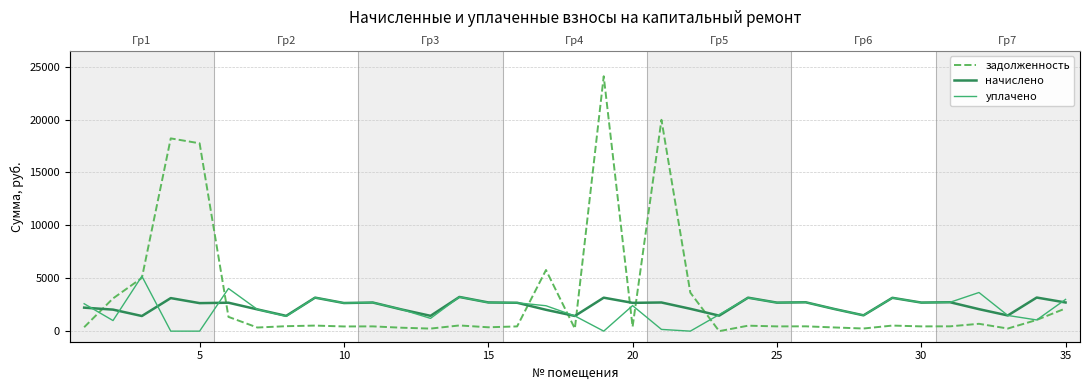

Which series has the largest range (max minus min)?

задолженность